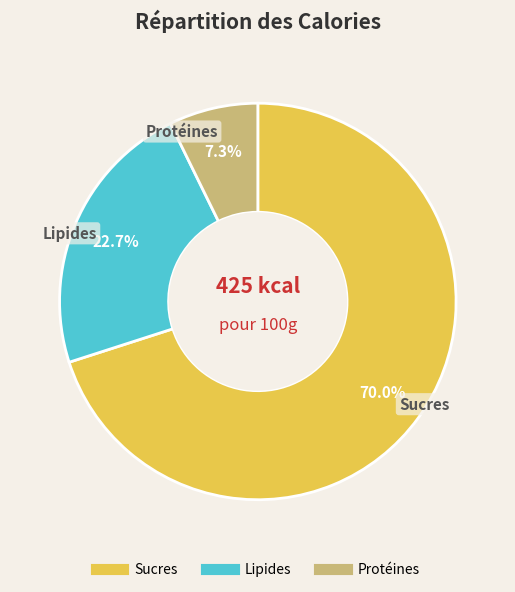

Does any single category account for the majority?

Yes